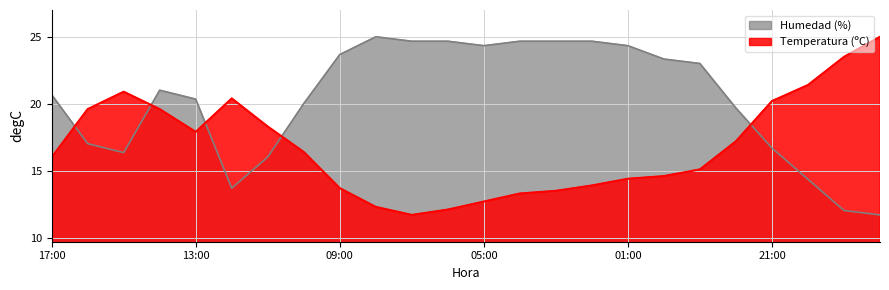

Which series has the largest total across all categories?

Humedad (%)